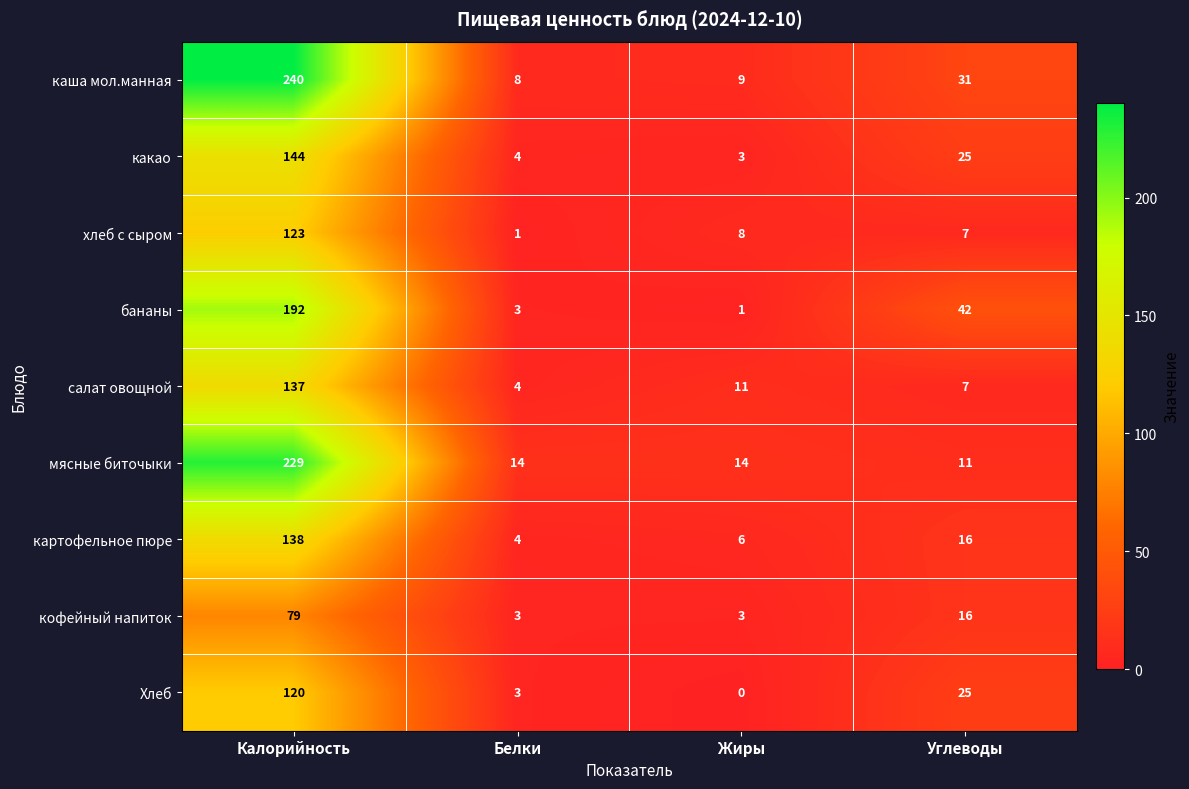

Which series has the widest spread of values?

каша мол.манная